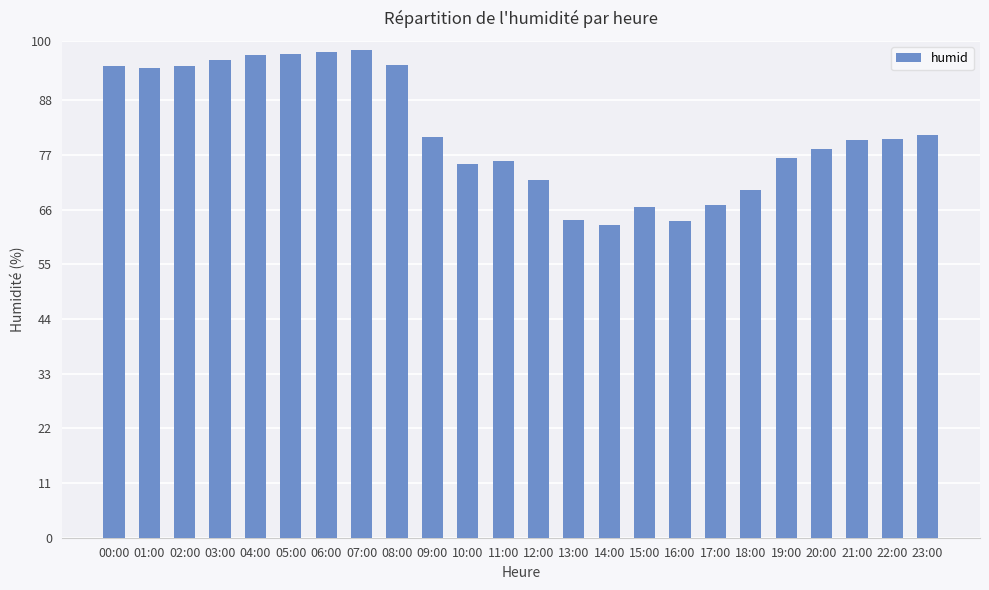

The value at 06:00 is 97.7. True or false?

True